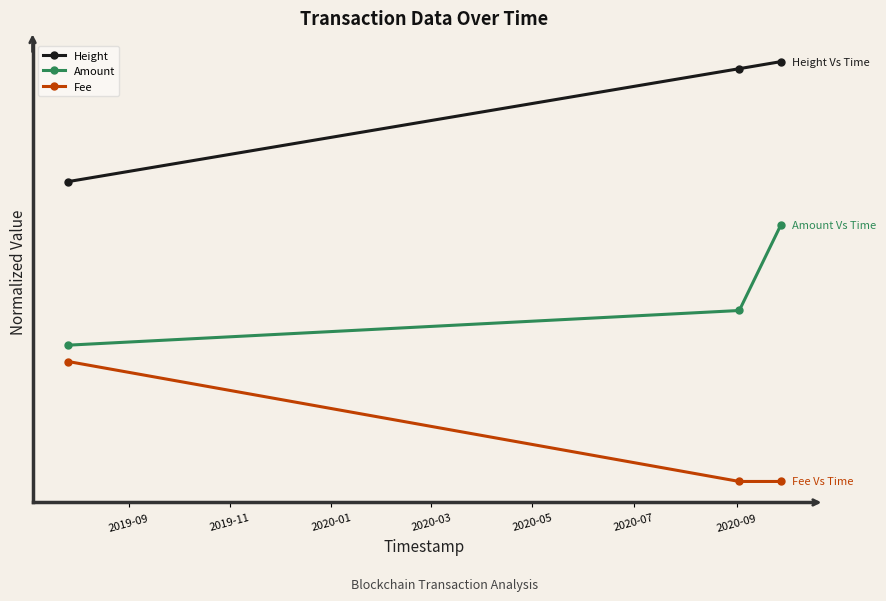

Does the chart display data point markers on the line(s)?

Yes